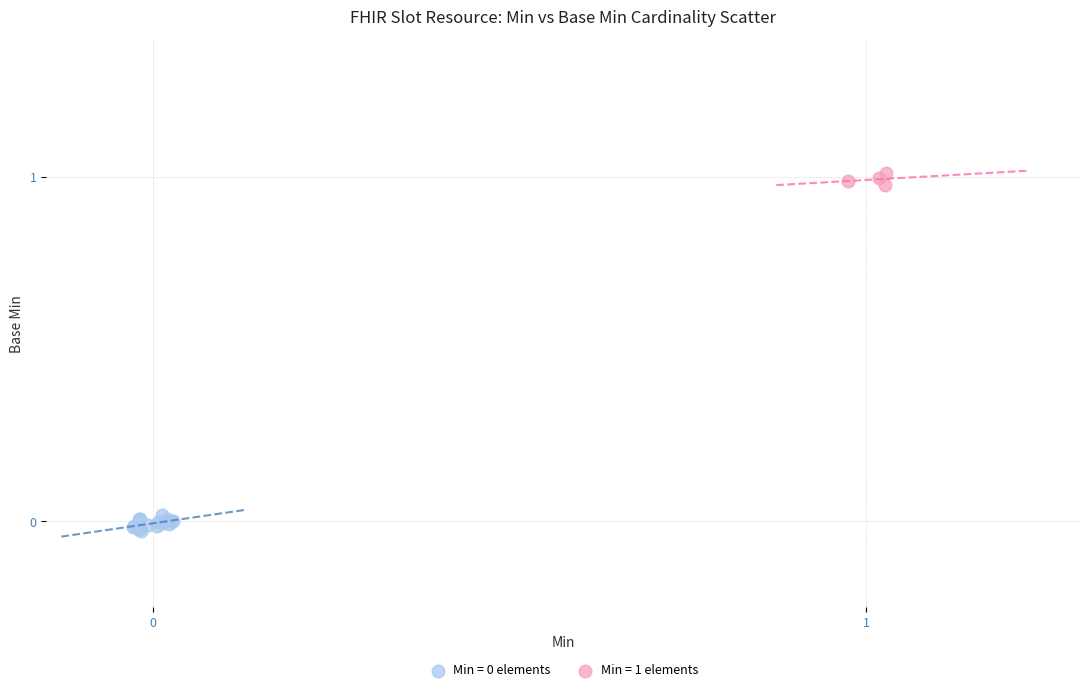

Which series reaches the maximum Y coordinate?

Min = 1 elements